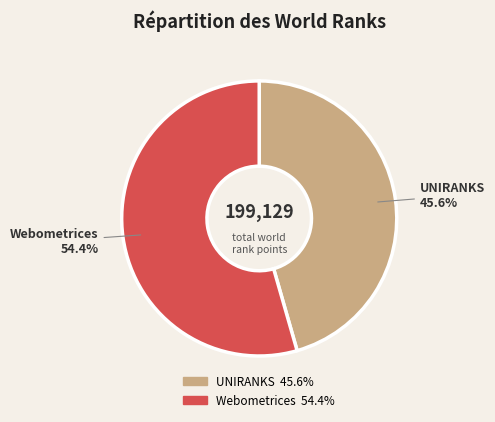

Count the number of slices in the pie.

2